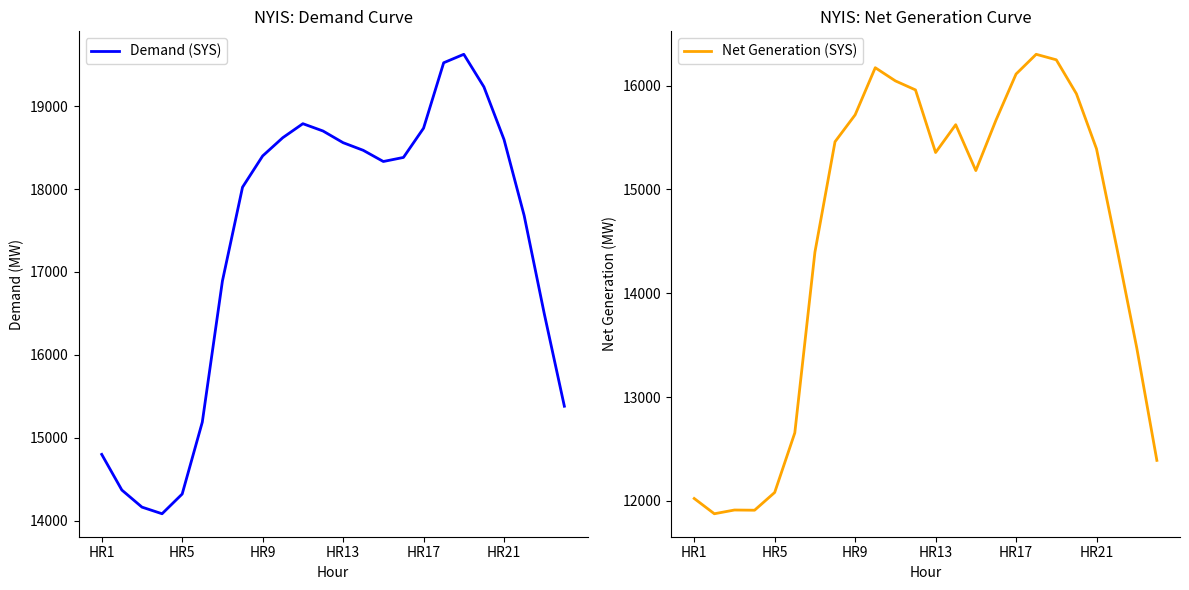

What is the sum of the Demand (SYS) values at 23 and 12?

33939